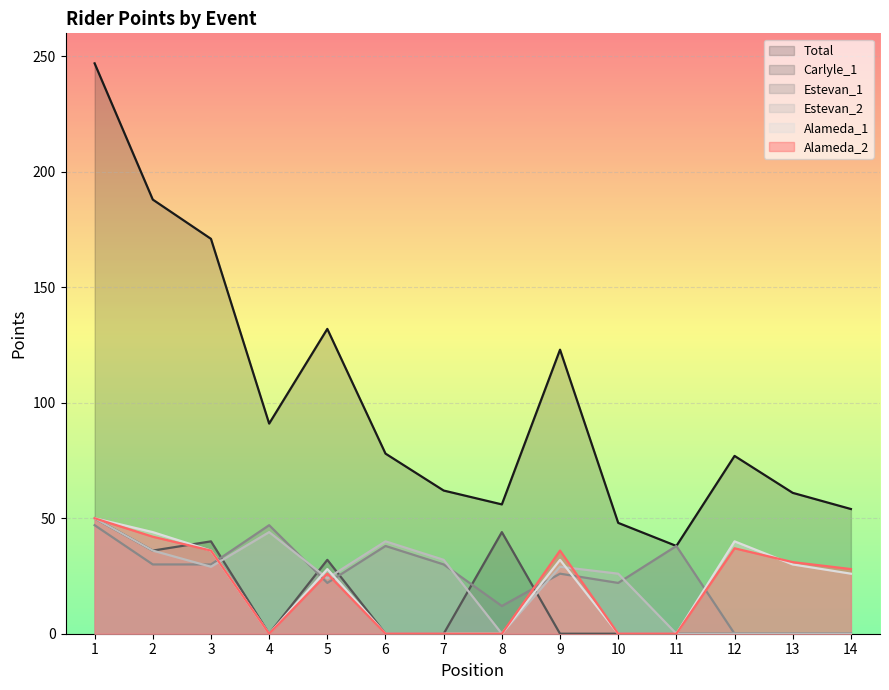

In Alameda_2, how many points are lower than both neighbors (excluding endpoints)?

1